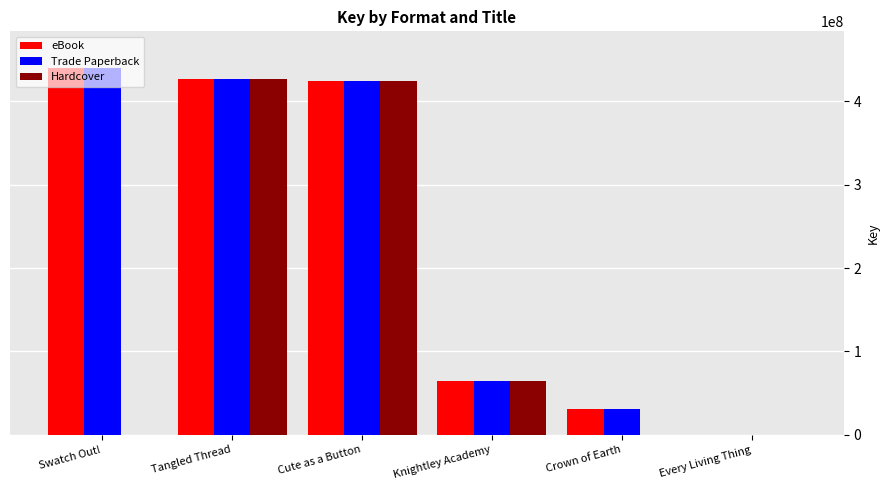

How many data points does each series have?

6